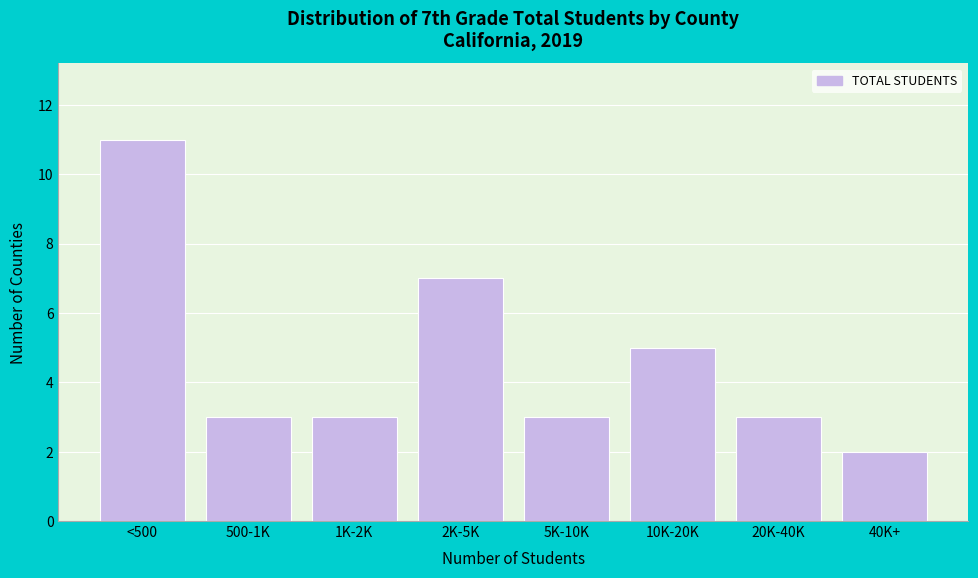

Reading left to right, transcribe all the data shown in this chart.

11	3	3	7	3	5	3	2